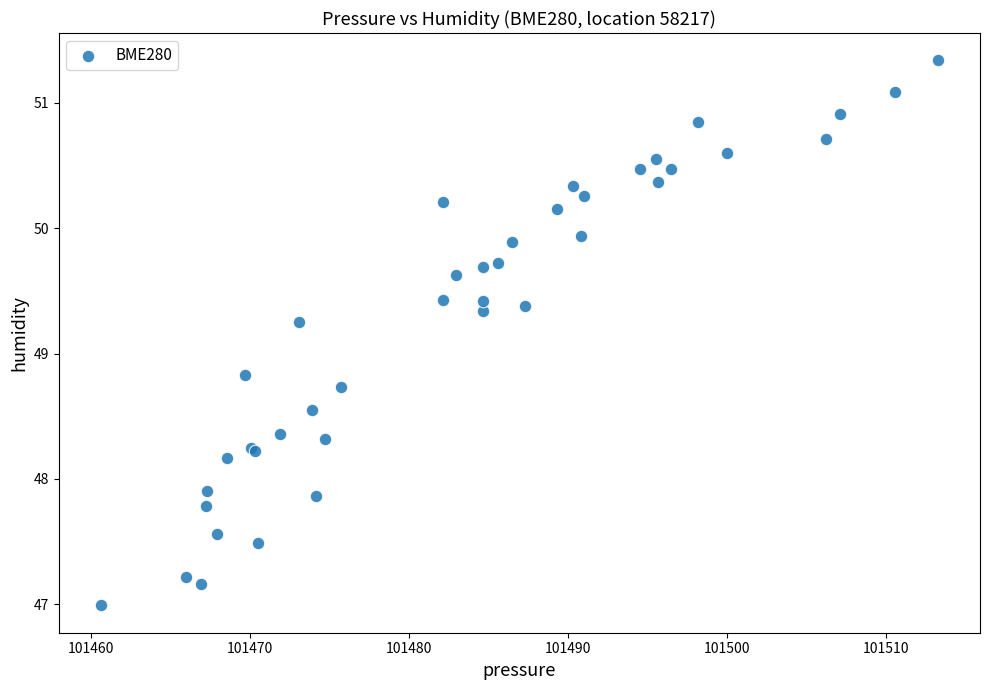

What Y value in the scatter plot is closest to 49?

48.8